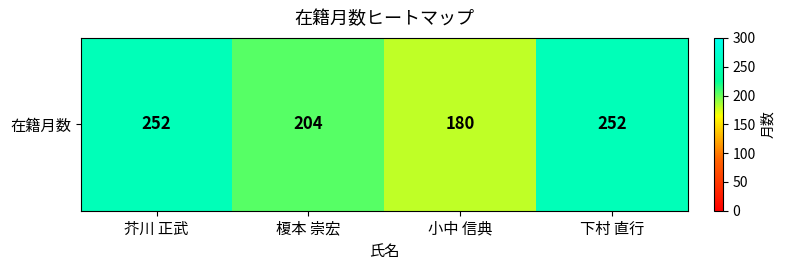

Reading right to left, transcribe all the data shown in this chart.

252	180	204	252